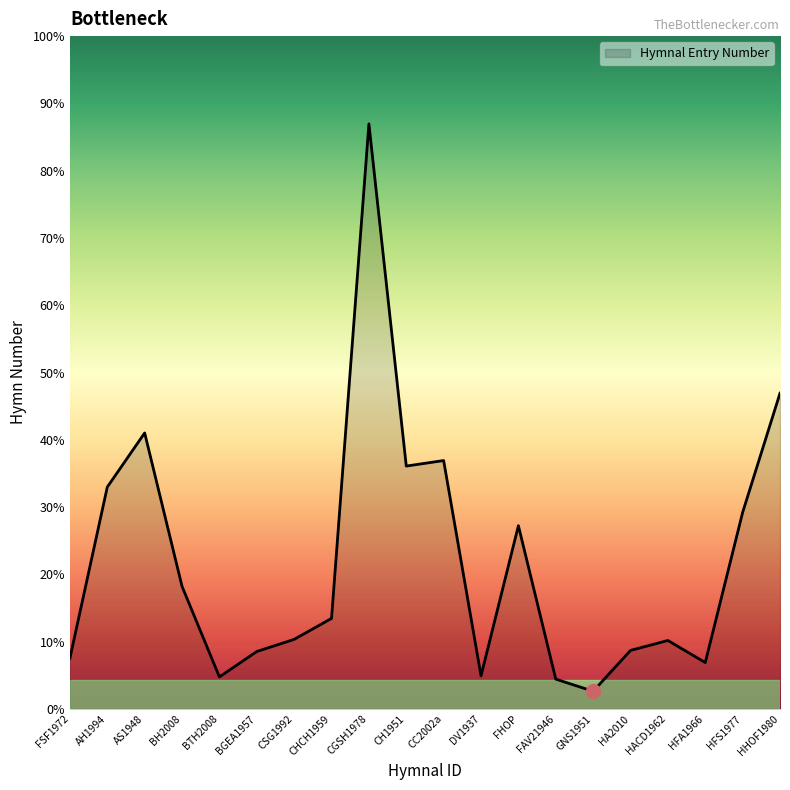

What position from the right is BH2008?

17